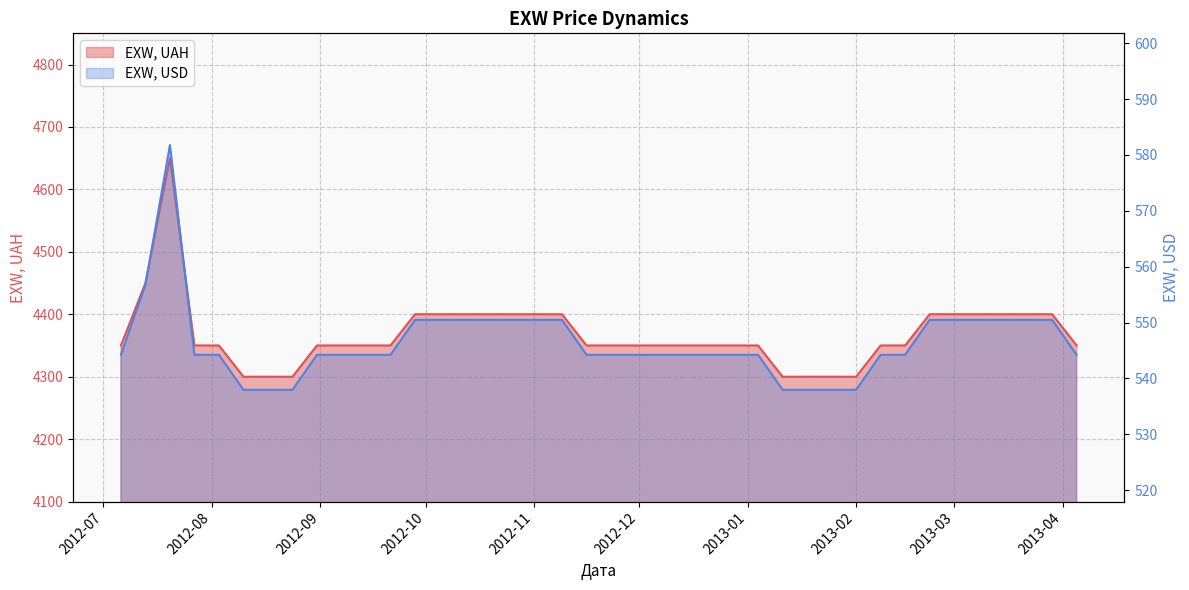

At which label is EXW, USD closest to 559?

2012-07-13